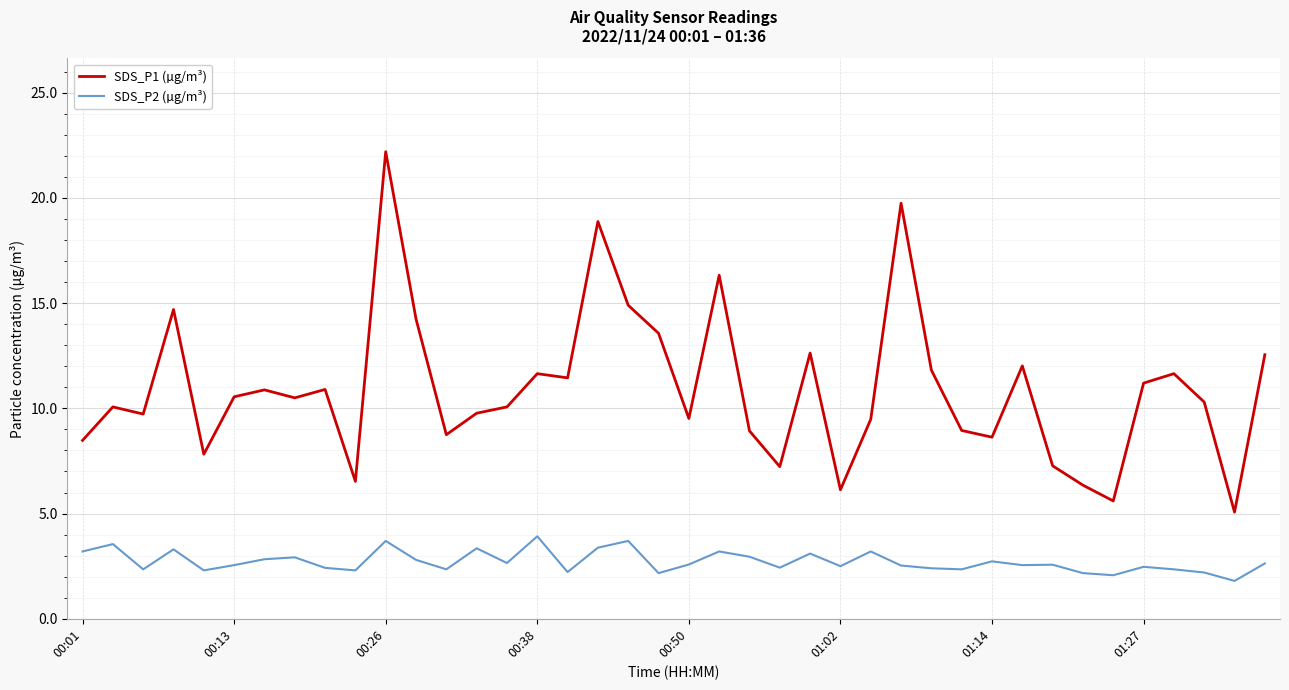

True or false: SDS_P1 (µg/m³) and SDS_P2 (µg/m³) intersect in this chart.

False